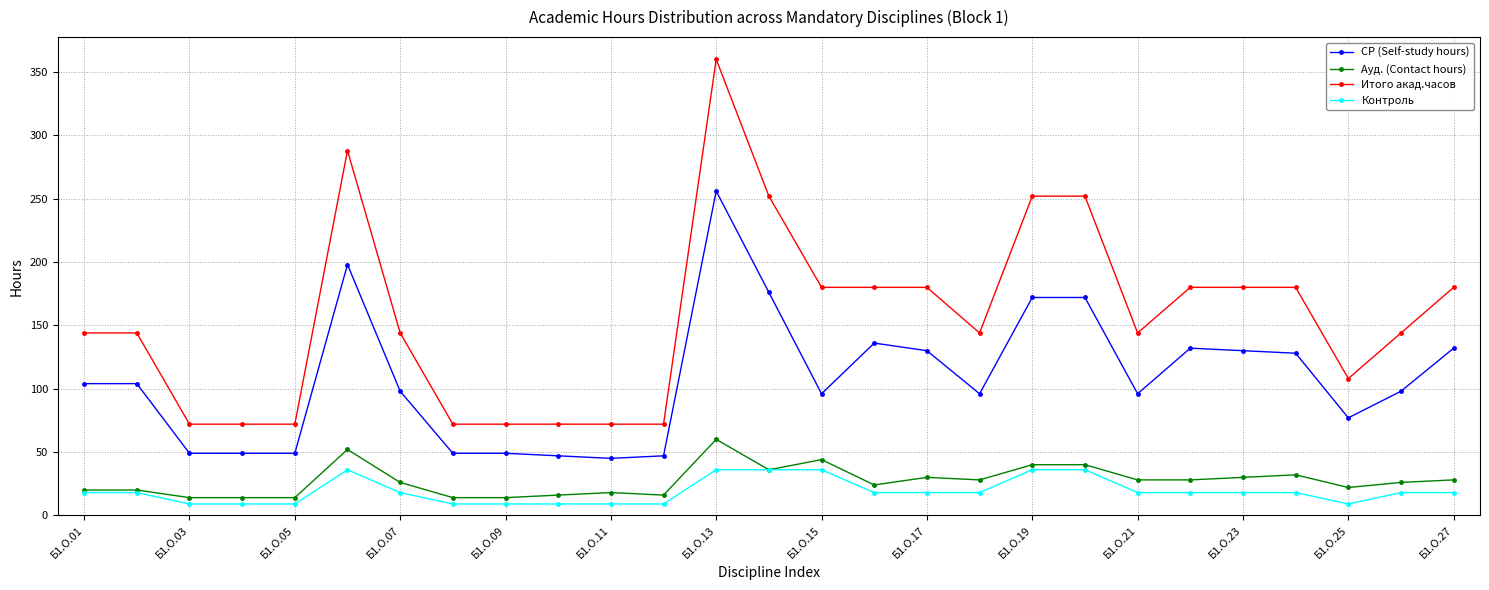

What is the lowest value of the СР (Self-study hours) series?

45